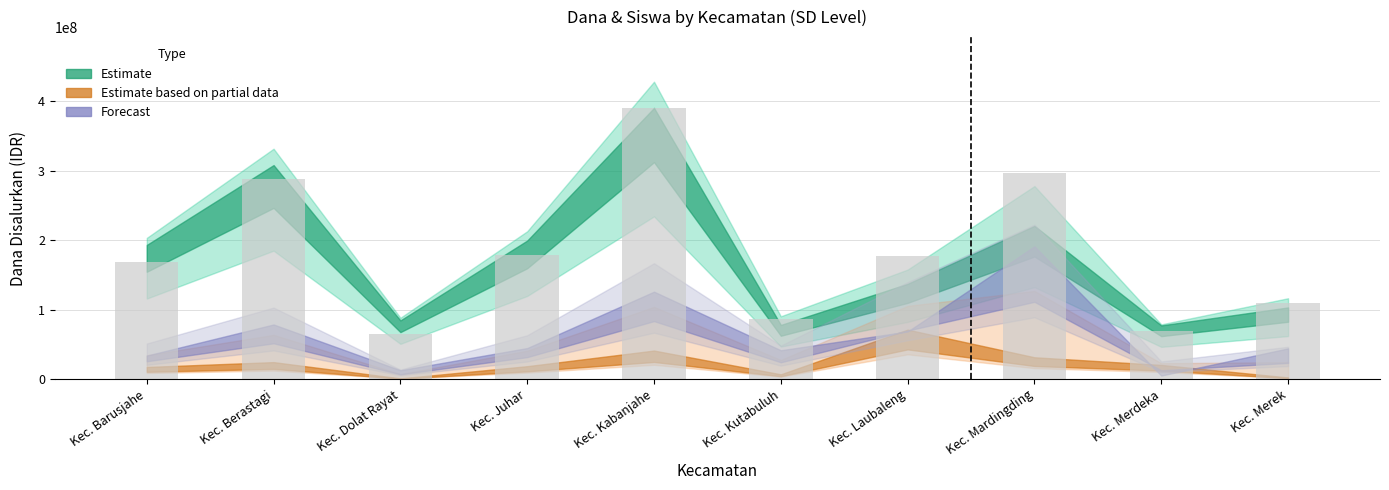

True or false: the data shows 176800271.7 at Kec. Laubaleng.

True